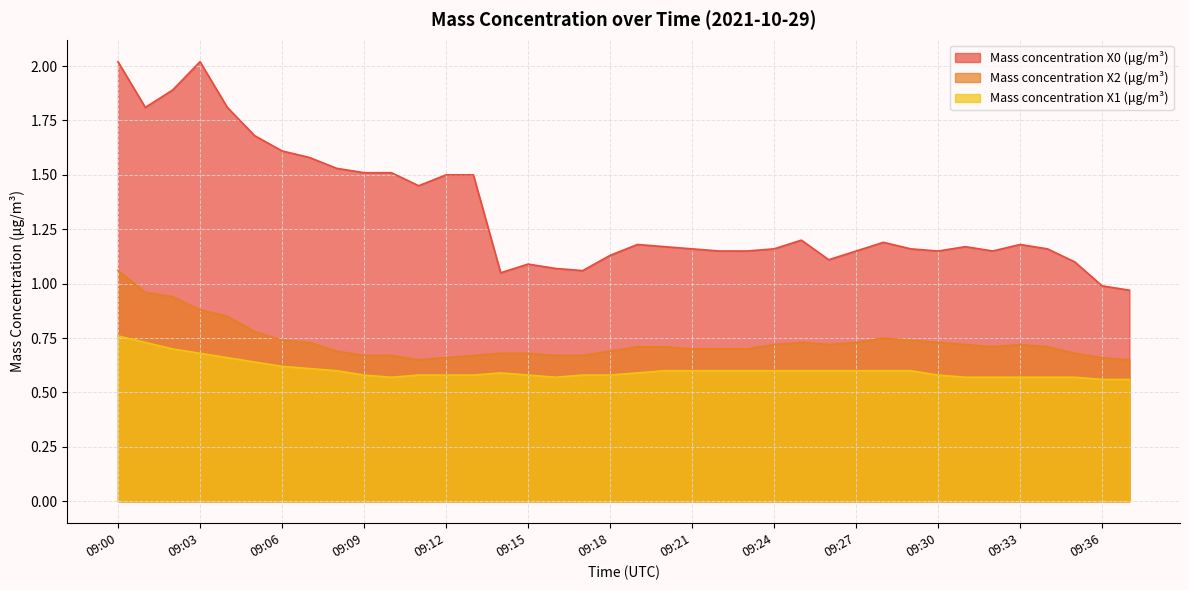

Does the chart display data point markers on the line(s)?

No